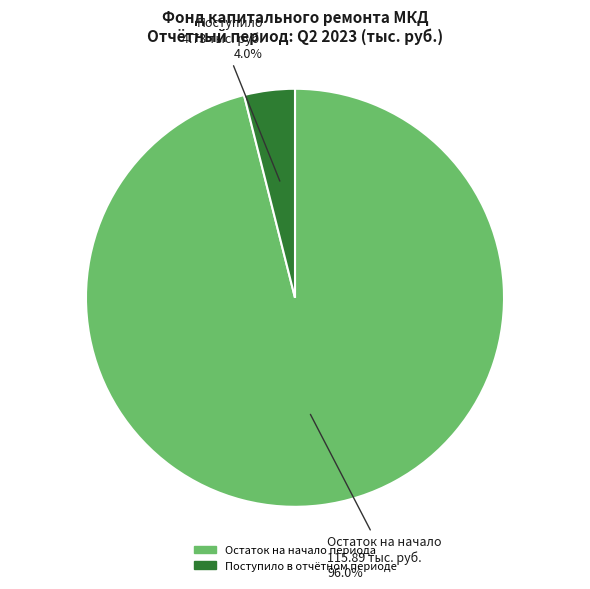

How many segments does this pie chart have?

2